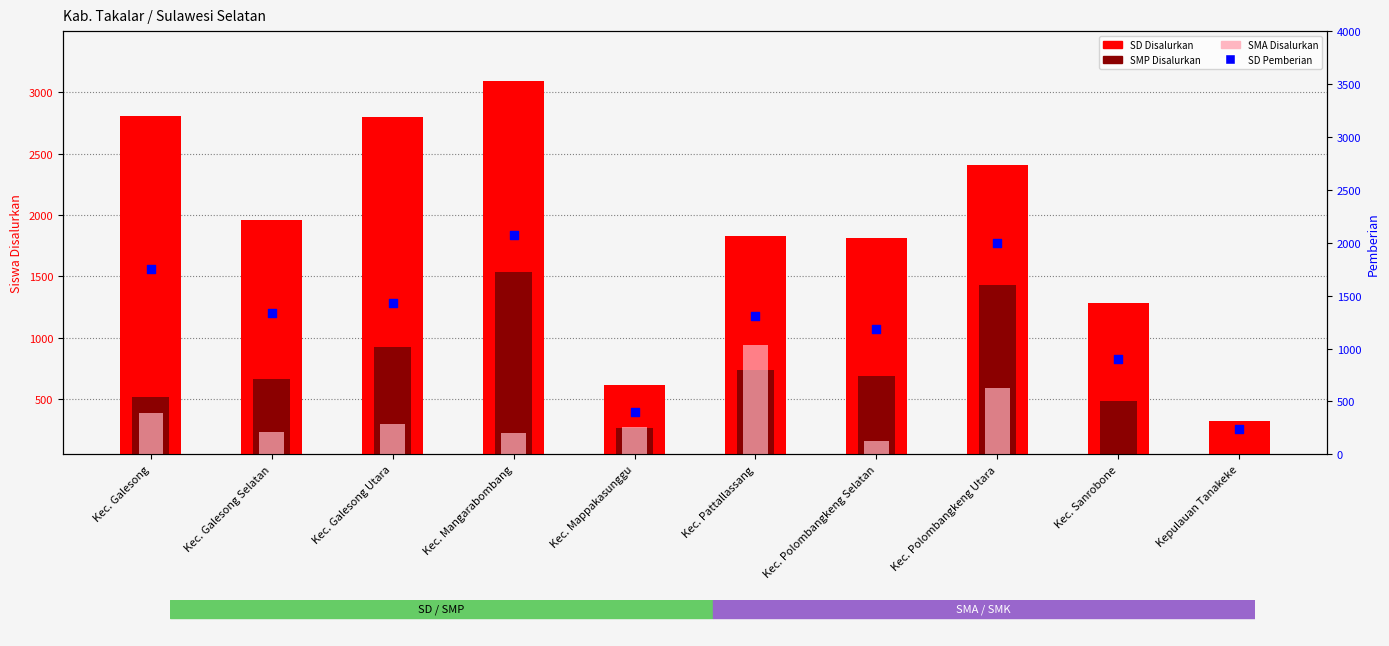

Which series contains the highest Y value?

SD Disalurkan